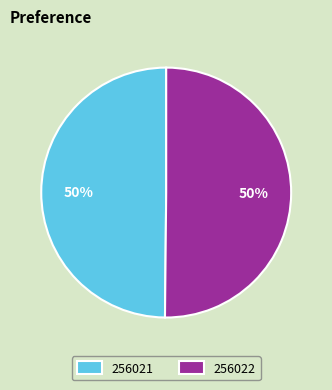

How many segments does this pie chart have?

2